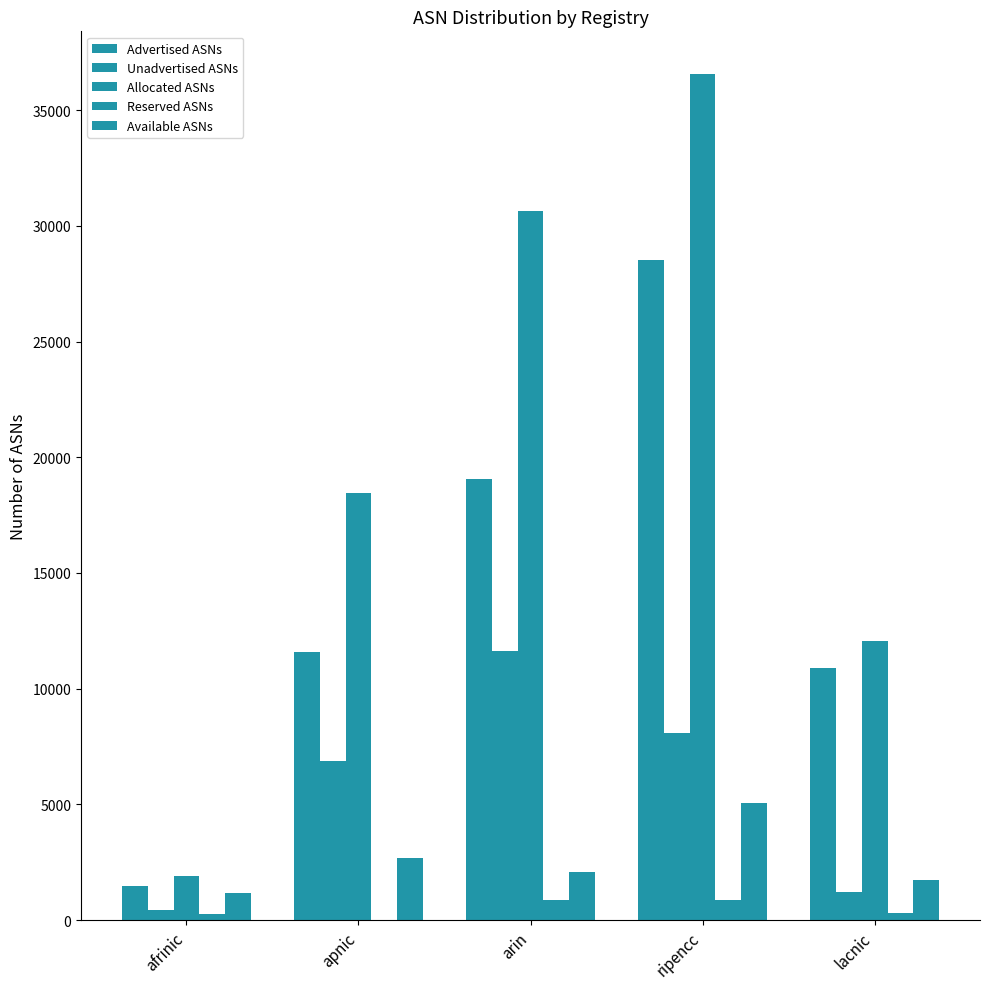

Count the number of data series in this chart.

5